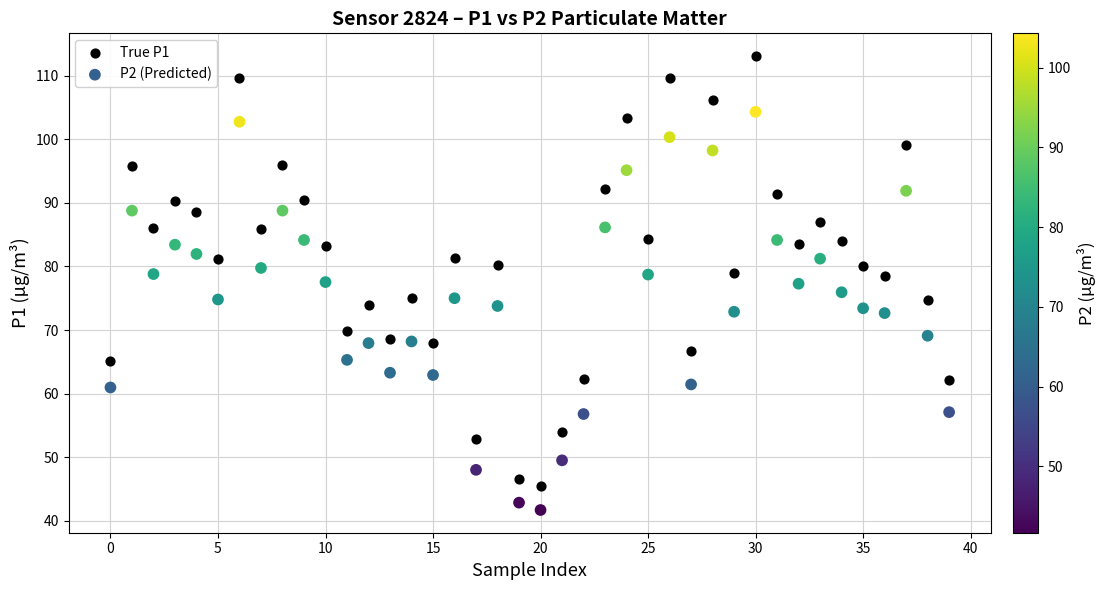

What are all the series names shown in the legend?

True P1, P2 (Predicted)